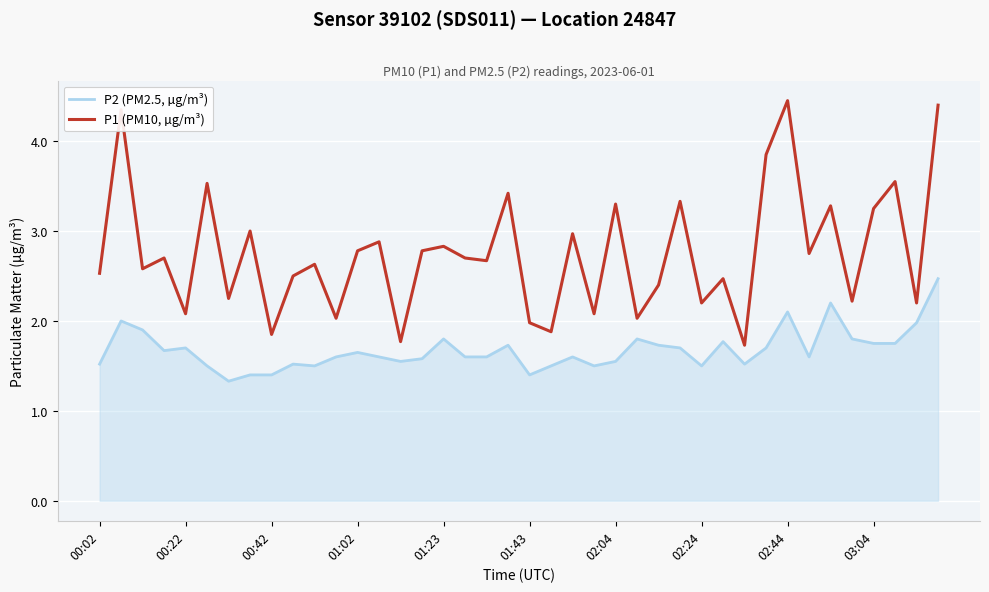

Which series has the largest range (max minus min)?

P1 (PM10, µg/m³)